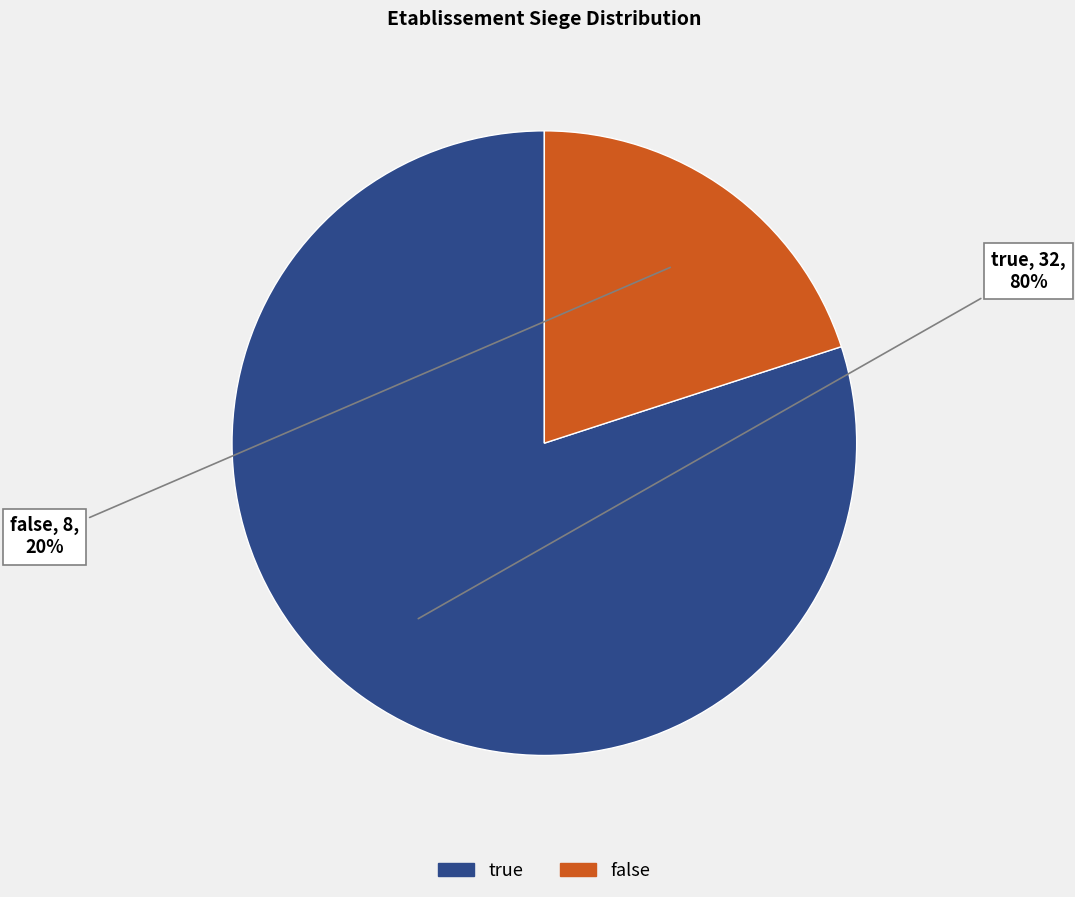

True or false: false accounts for 42% of the total.

False